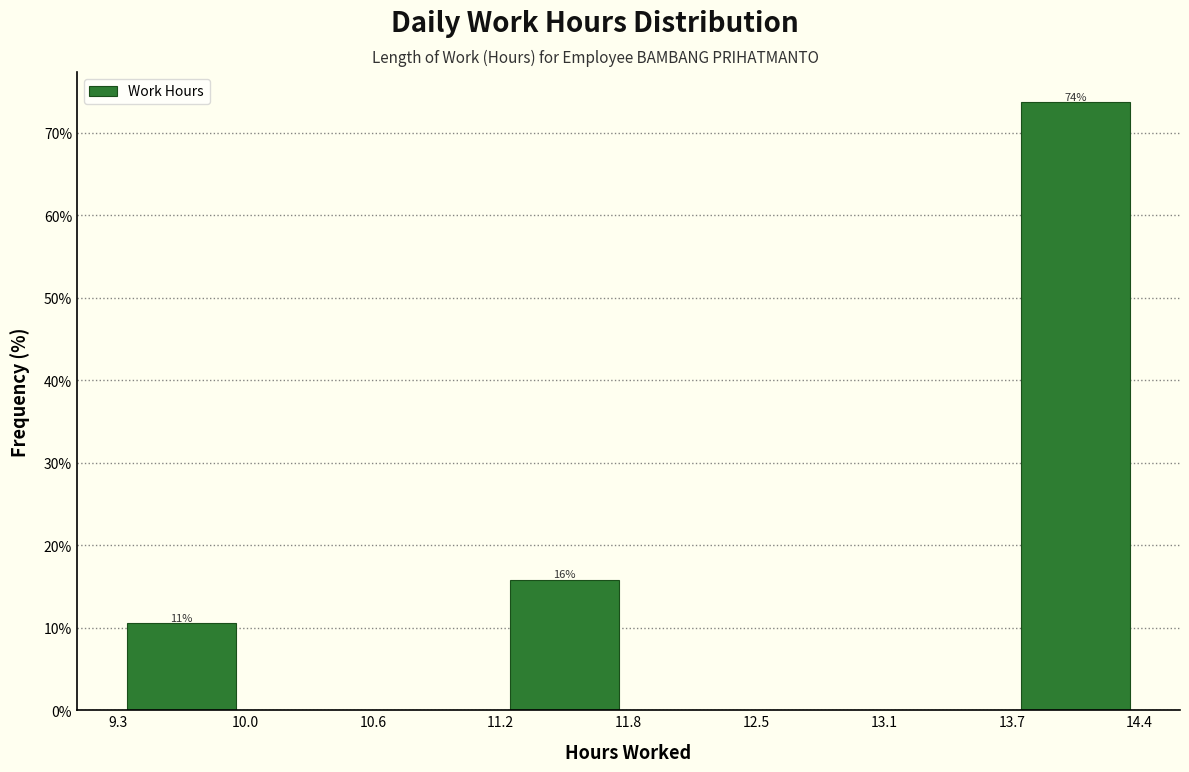

Over which range of the x-axis is the bar tallest?

13.7 to 14.4